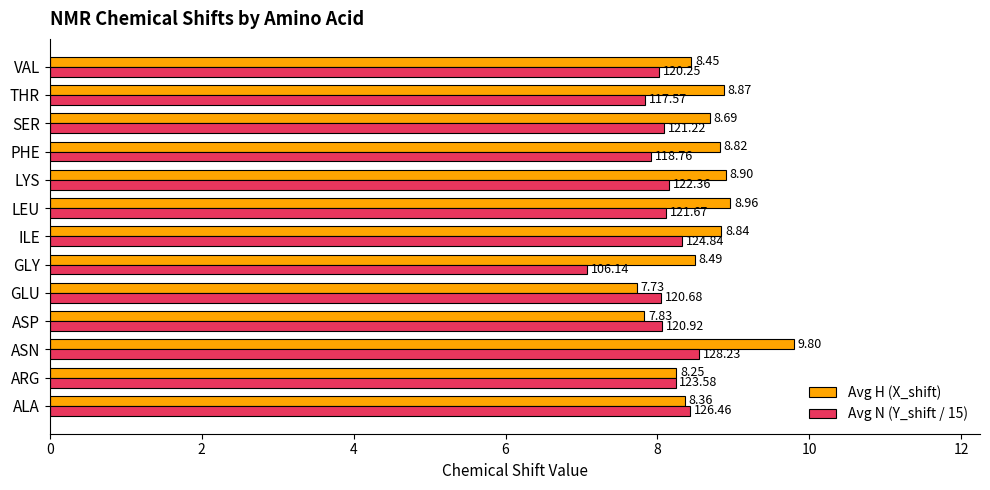

Rank the categories by Avg N (Y_shift / 15) value from highest to lowest.

ASN, ALA, ILE, ARG, LYS, LEU, SER, ASP, GLU, VAL, PHE, THR, GLY